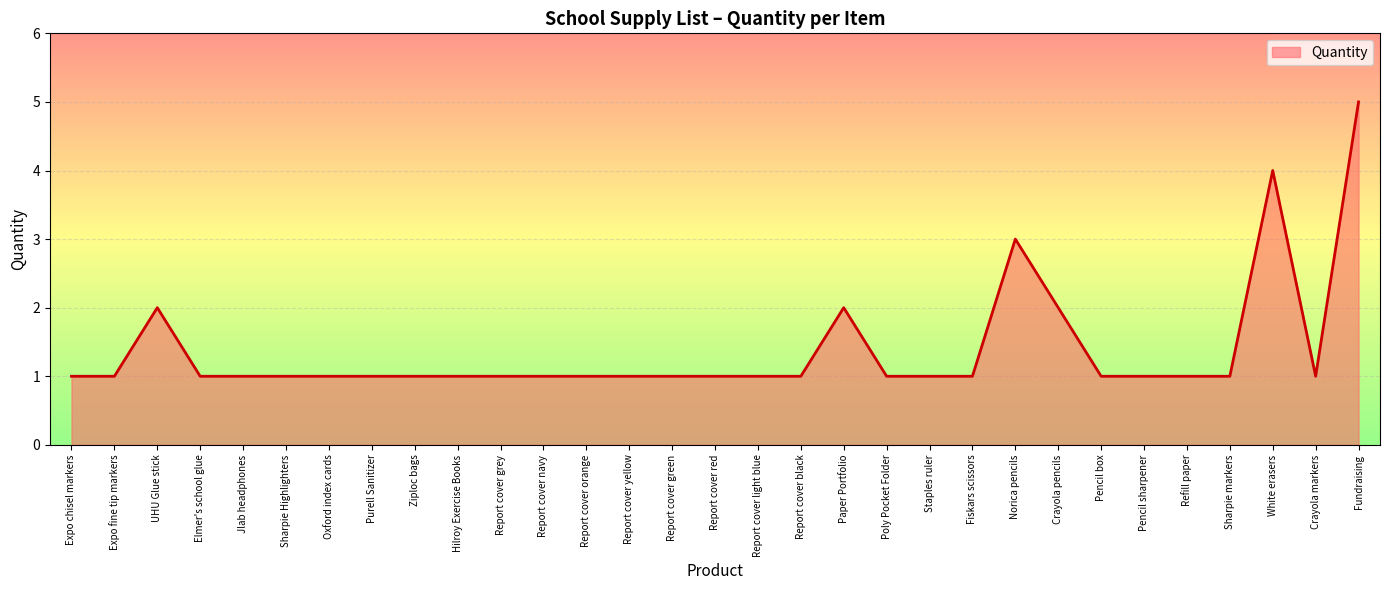

What position from the right is Report cover navy?

20